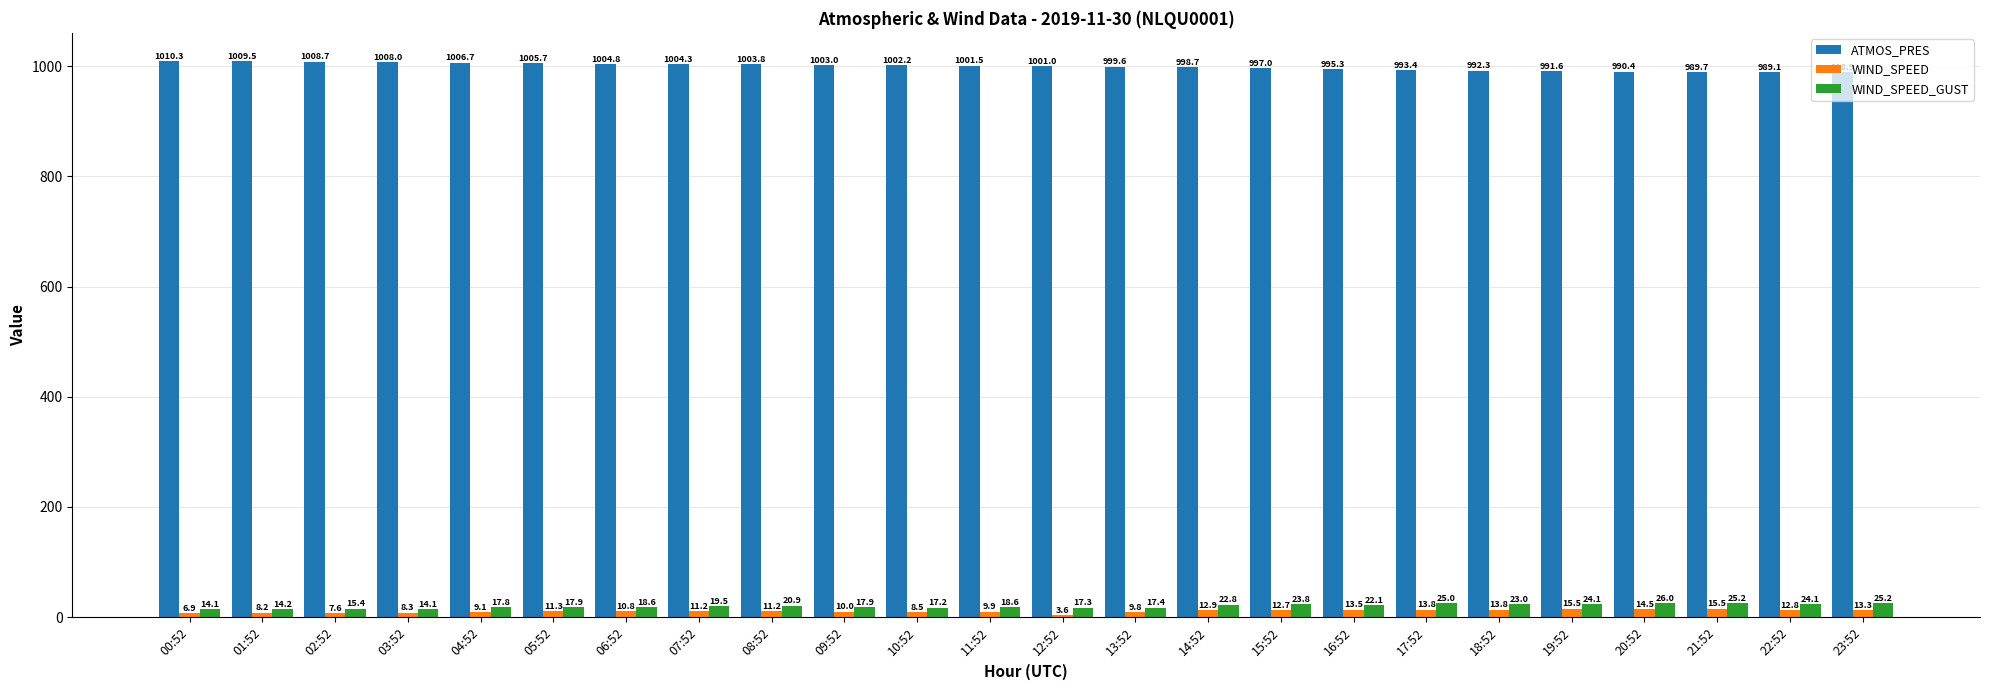

What is the minimum value for WIND_SPEED_GUST?

14.1